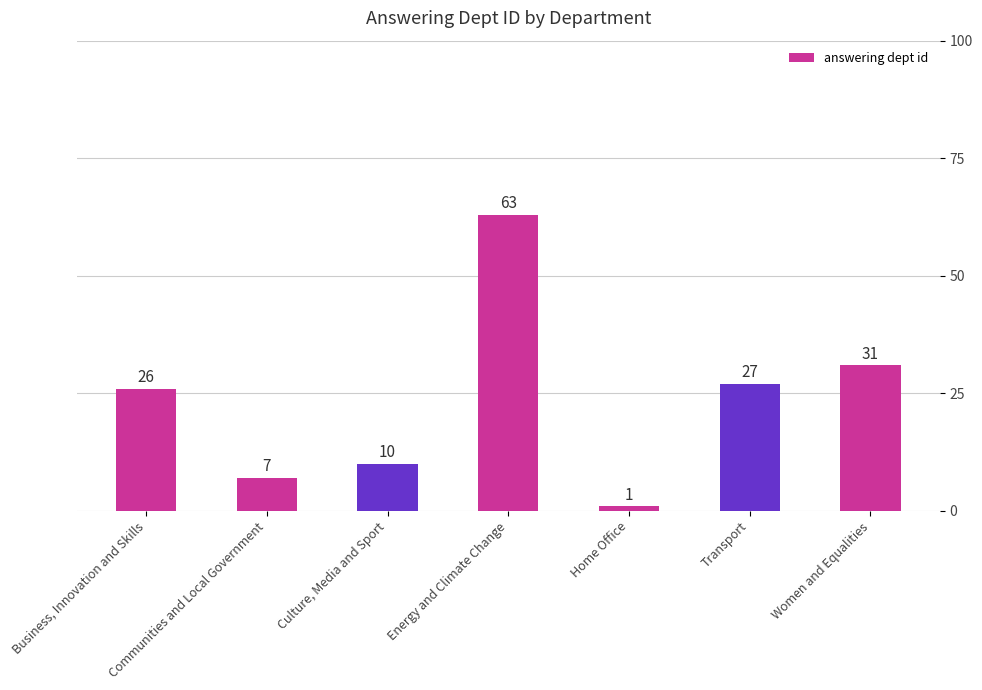

Does the chart contain any negative values?

No